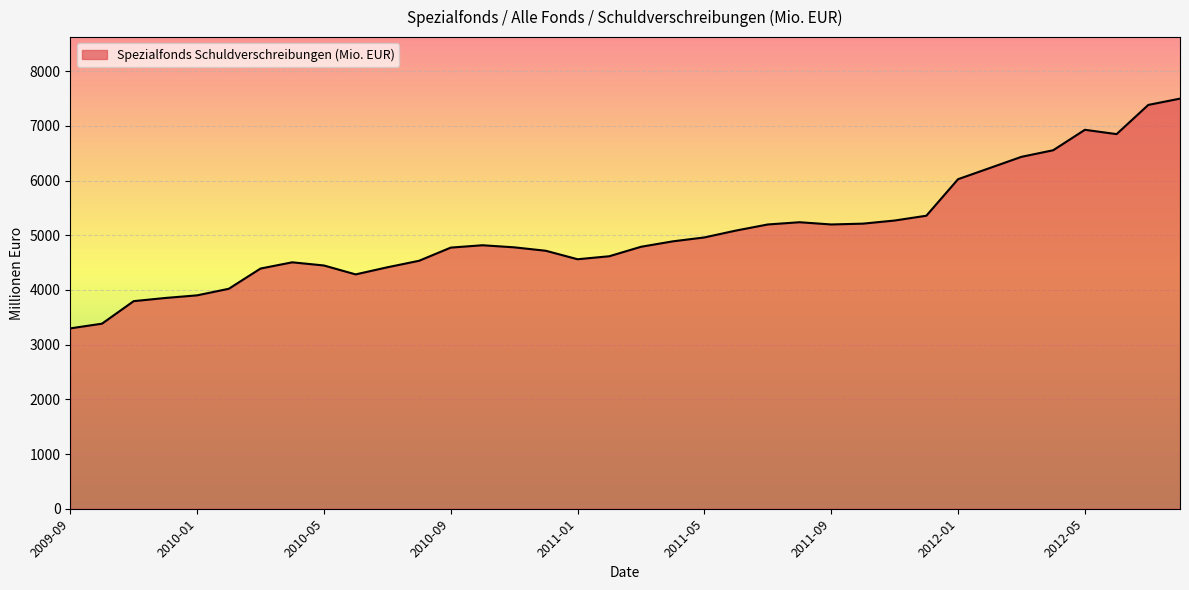

What is the minimum value shown in the chart?

3298